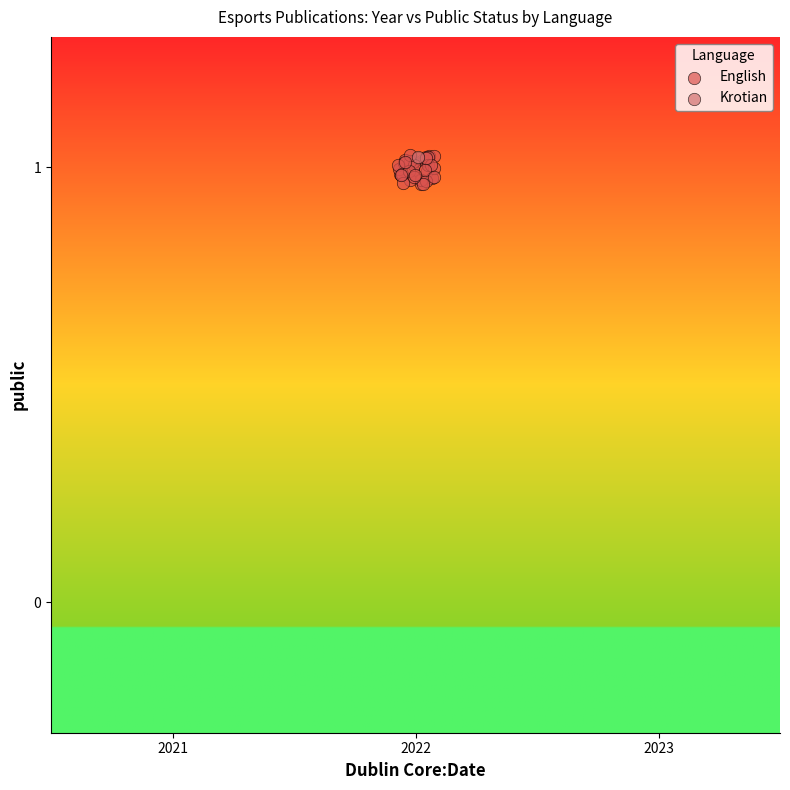

What are all the series names shown in the legend?

English, Krotian